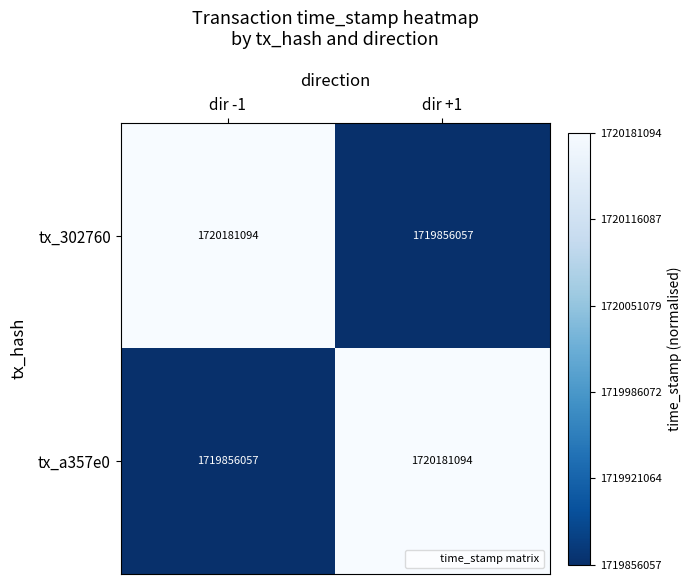

What is the difference between the highest and lowest values at dir +1?

325037